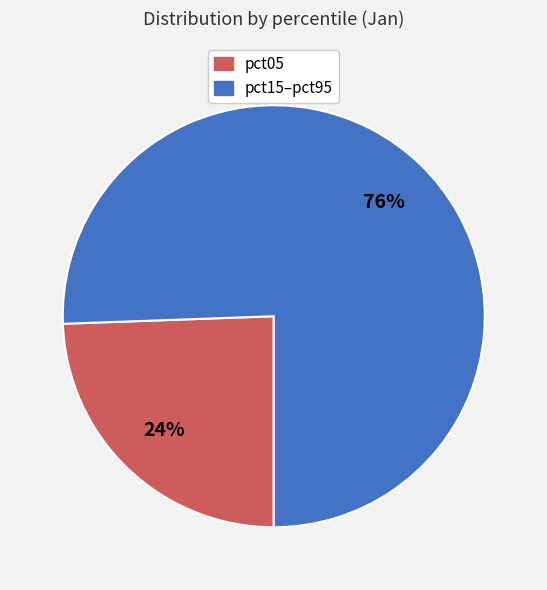

To the nearest percent, what is the average slice percentage?

50%